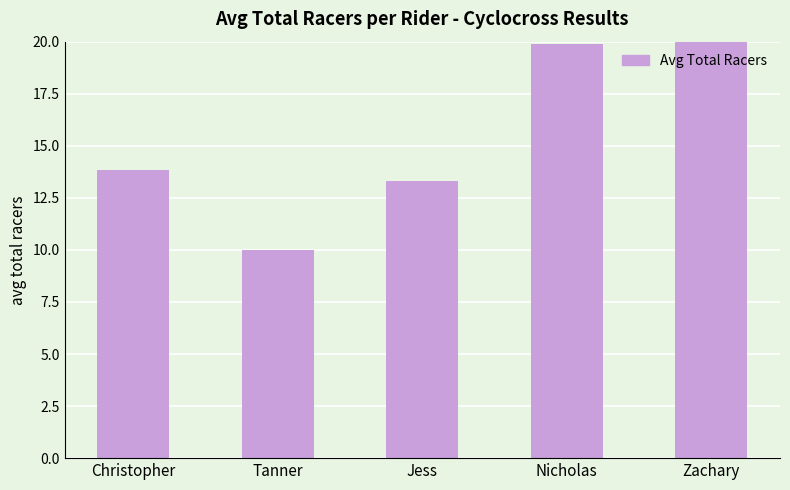

Which label corresponds to the smallest value in the chart?

Tanner